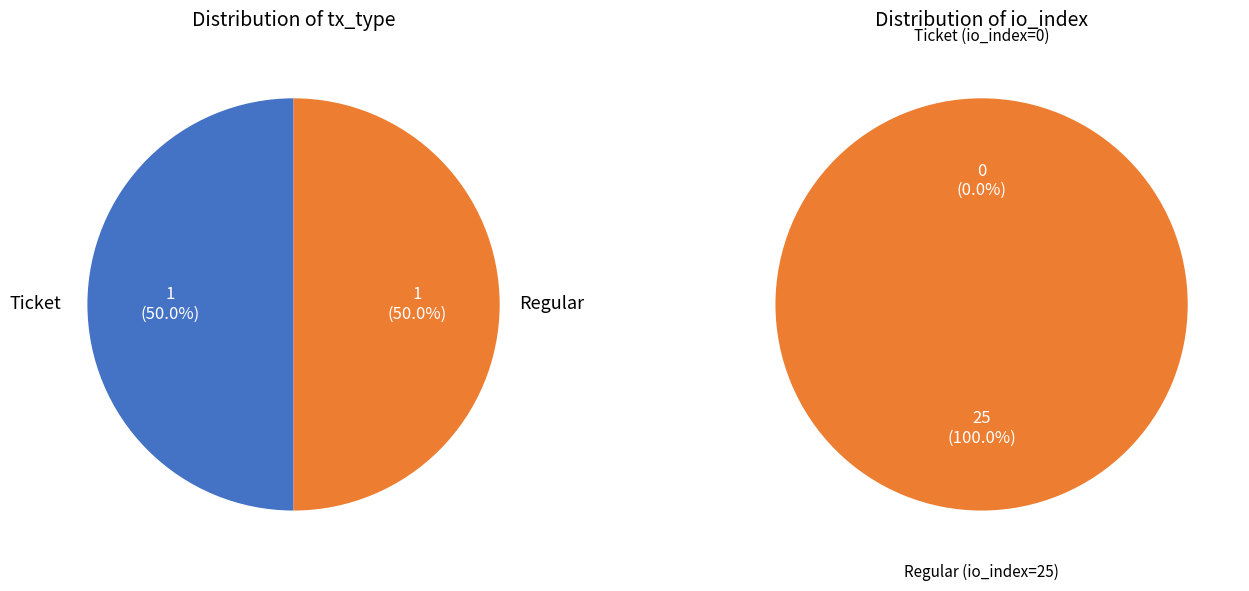

How many segments does this pie chart have?

2